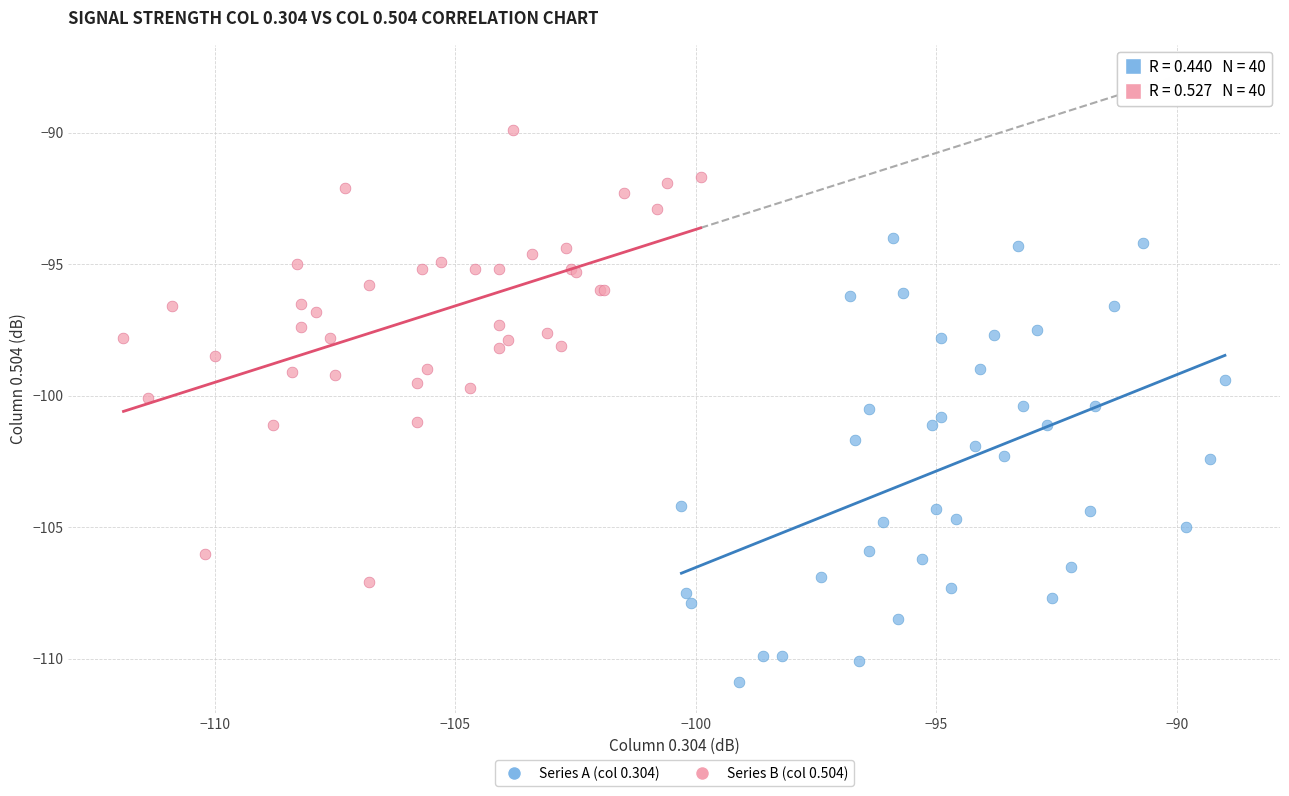

What are all the series names shown in the legend?

Series A (col 0.304), Series B (col 0.504)